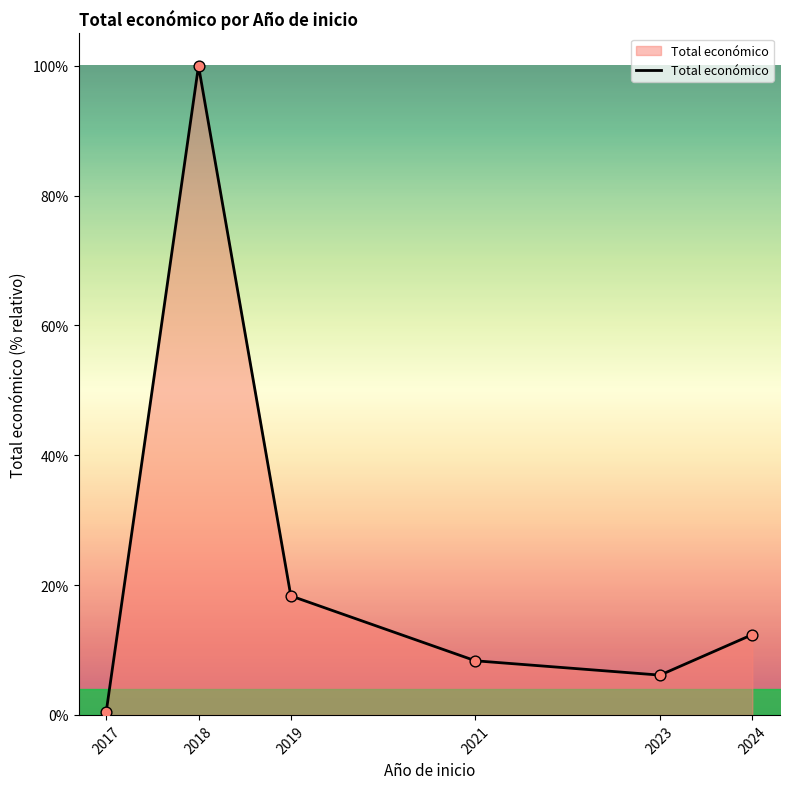

What is the ratio of the value at 2024 to the value at 2023?

2.0